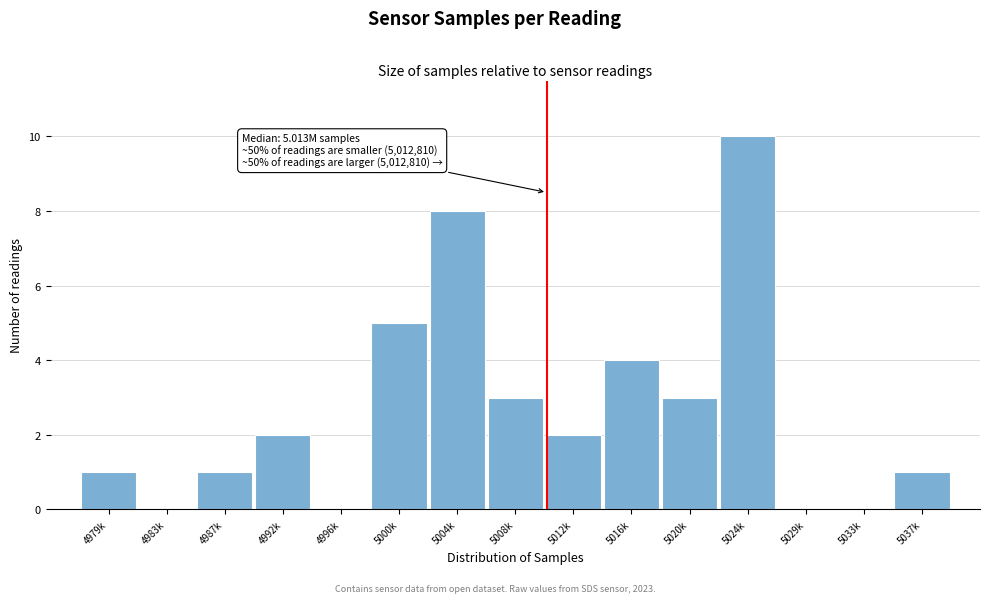

Reading left to right, list all the values displayed in this chart.

4979k=1	4983k=0	4987k=1	4992k=2	4996k=0	5000k=5	5004k=8	5008k=3	5012k=2	5016k=4	5020k=3	5024k=10	5029k=0	5033k=0	5037k=1